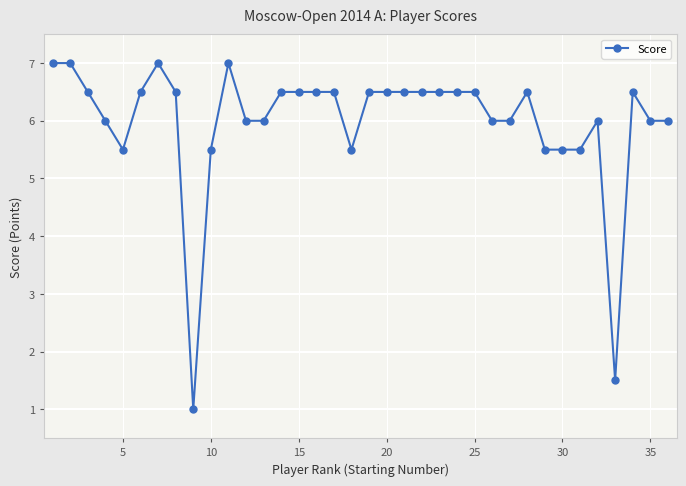

True or false: the data has more than 0 interior local peaks.

True